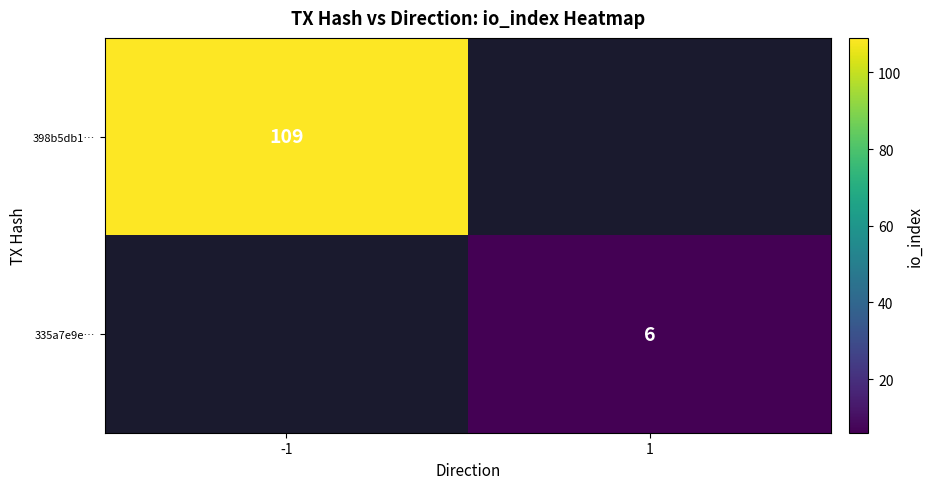

True or false: 398b5db1… has a value of 169 at -1.

False